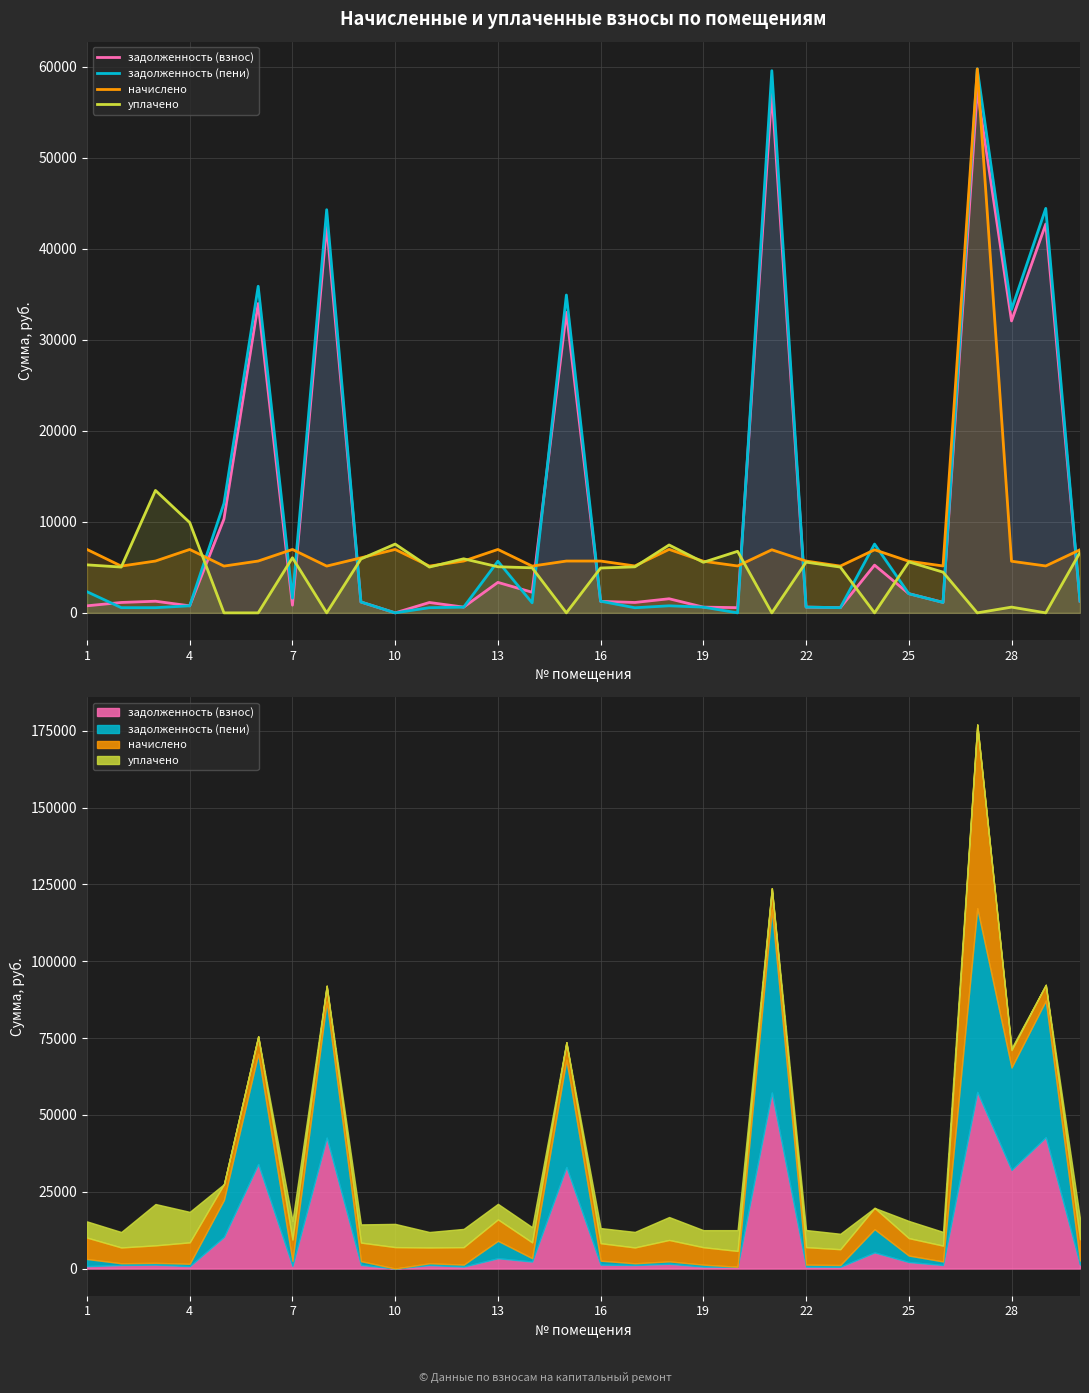

Which series changed the most between 12 and 25?

задолженность (пени)